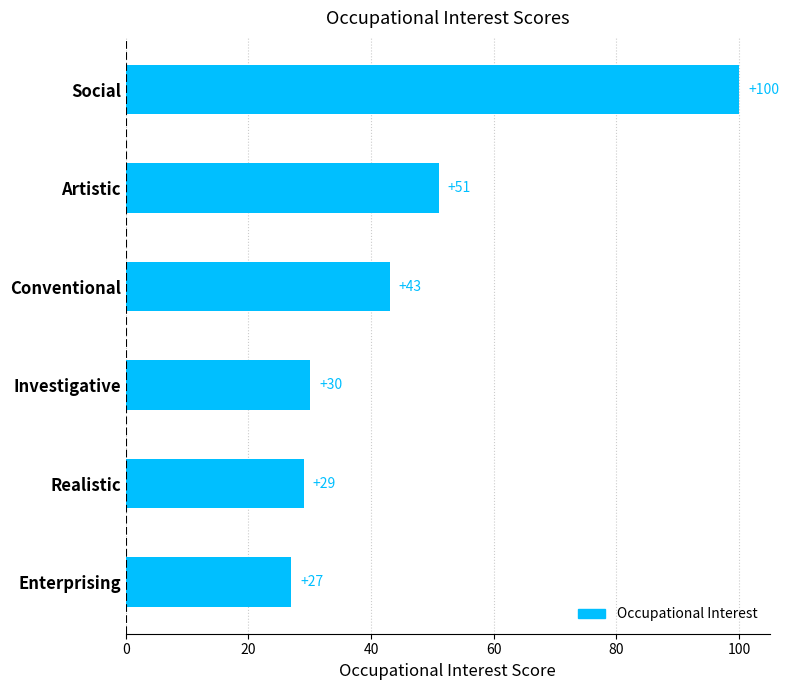

True or false: the data shows 27 at Enterprising.

True